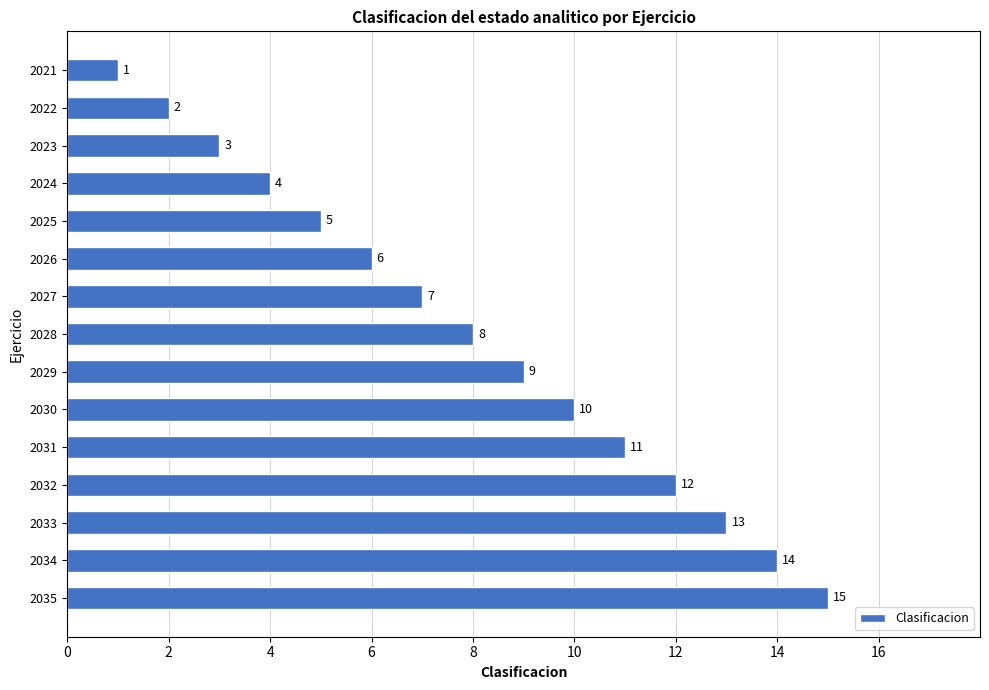

Is it true that the value at 2027 is 7?

True